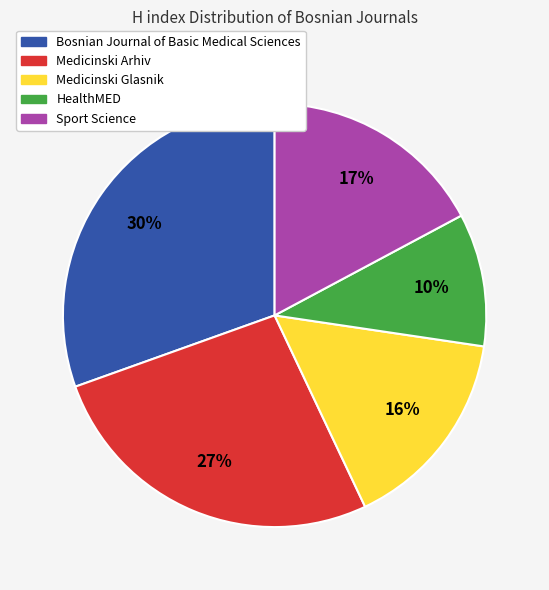

Which category has the smallest portion of the pie?

HealthMED